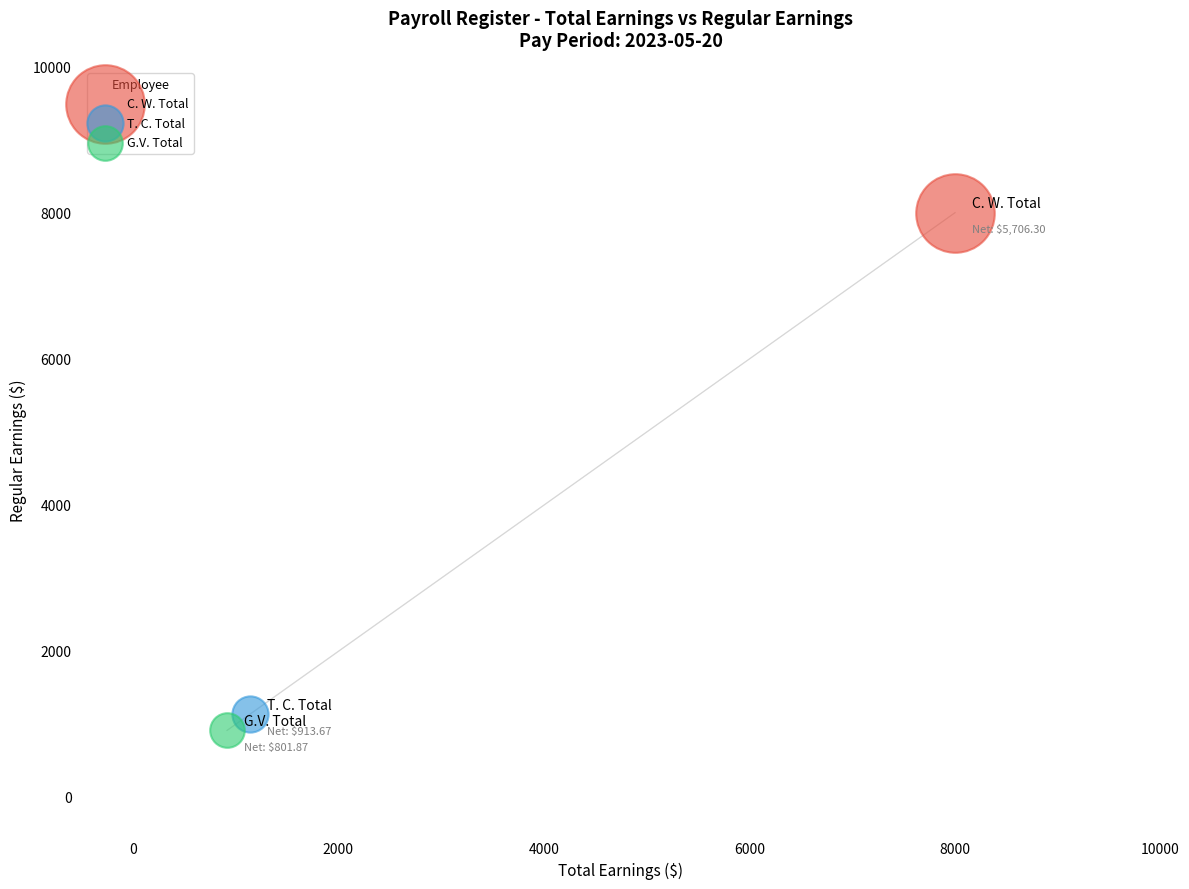

What are all the series names shown in the legend?

C. W. Total, T. C. Total, G.V. Total